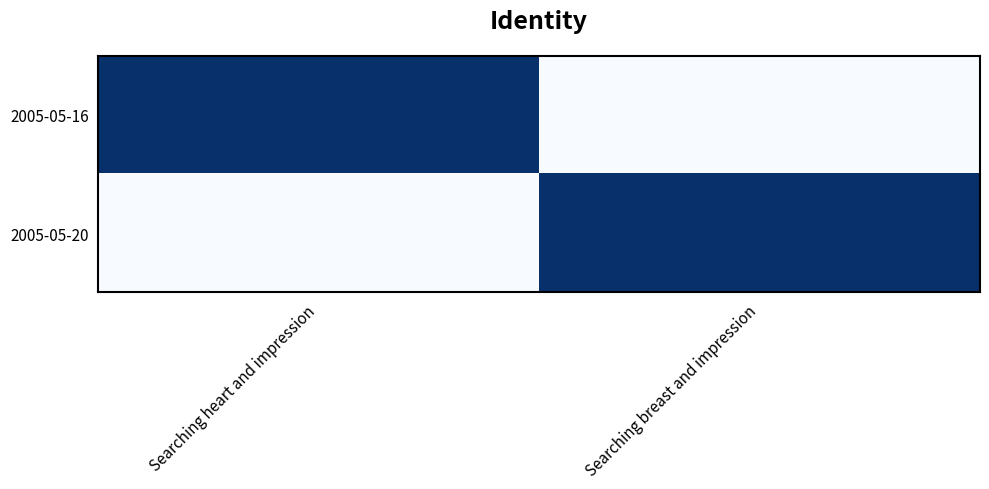

What is the difference between the highest and lowest values at Searching breast and impression?

1